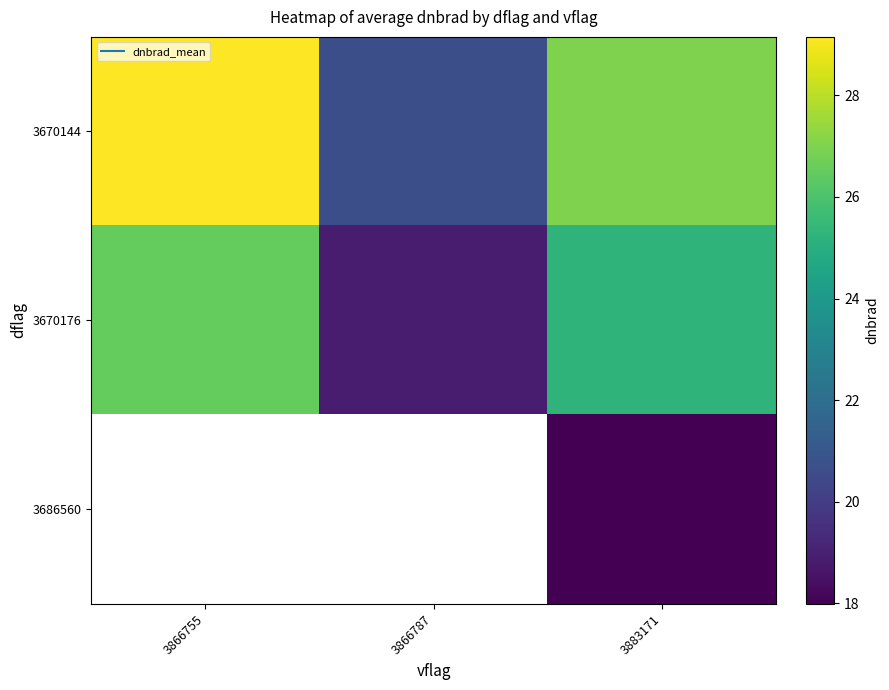

Which series has the largest total across all categories?

3670144